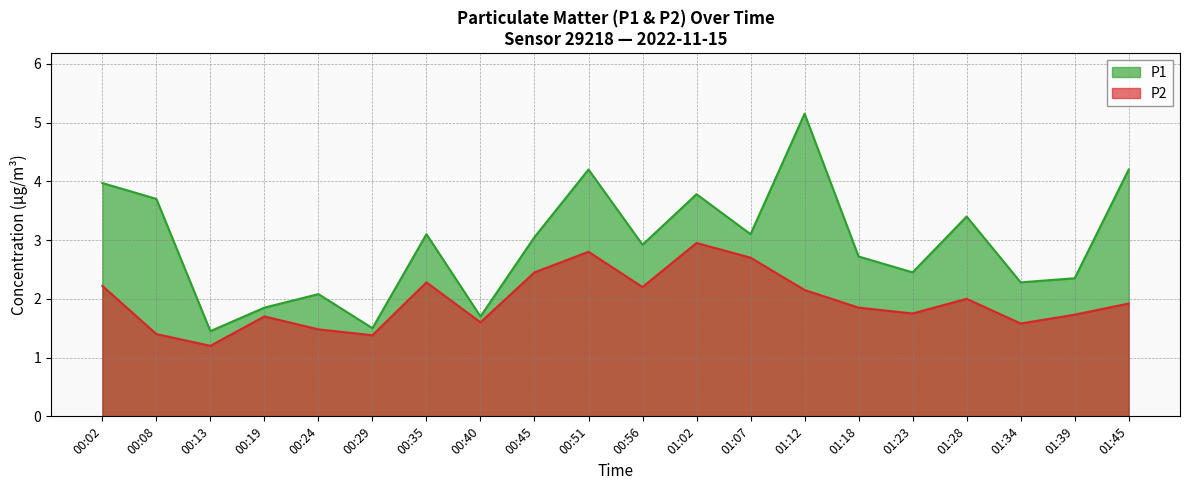

List the labels in order of P1 value, largest first.

01:12, 00:51, 01:45, 00:02, 01:02, 00:08, 01:28, 00:35, 01:07, 00:45, 00:56, 01:18, 01:23, 01:39, 01:34, 00:24, 00:19, 00:40, 00:29, 00:13